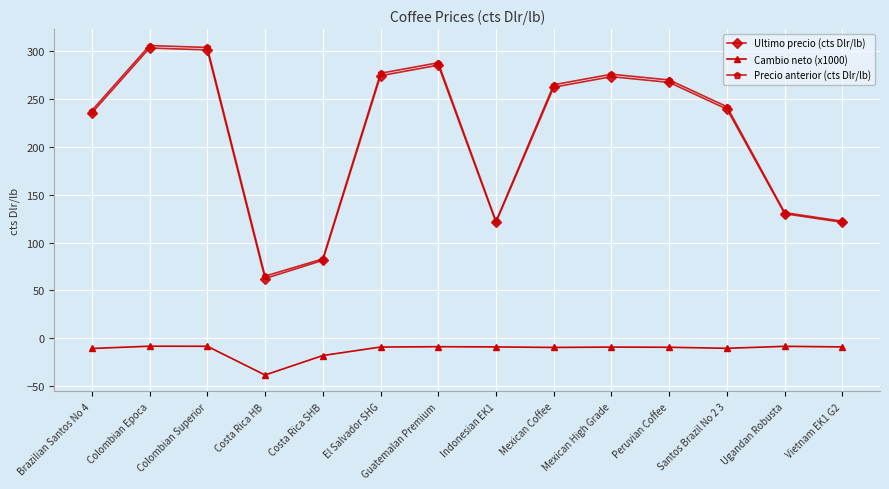

True or false: Ultimo precio (cts Dlr/lb) and Precio anterior (cts Dlr/lb) cross at least once.

False